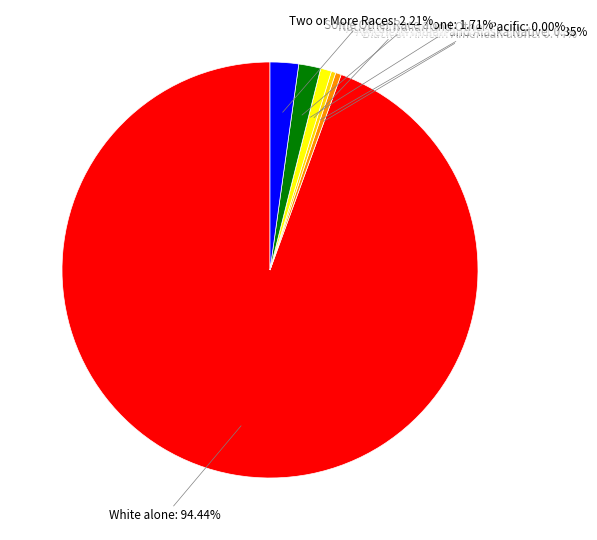

Is it true that Two or More Races is 9% of the pie?

False